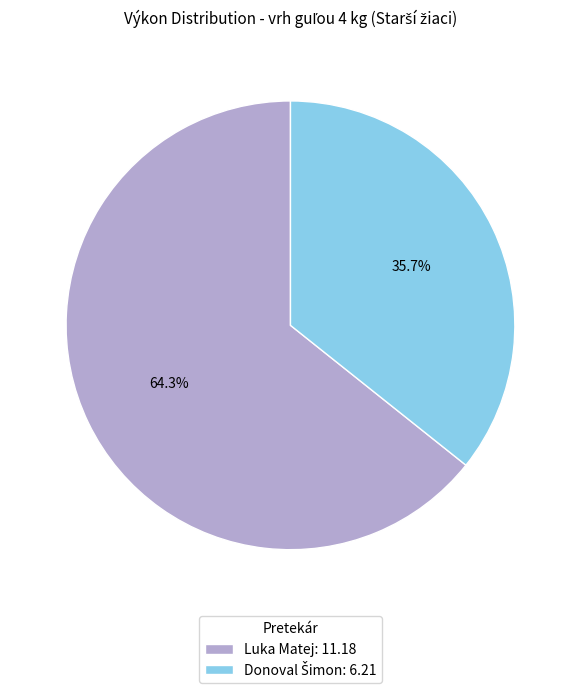

Does any single category account for the majority?

Yes